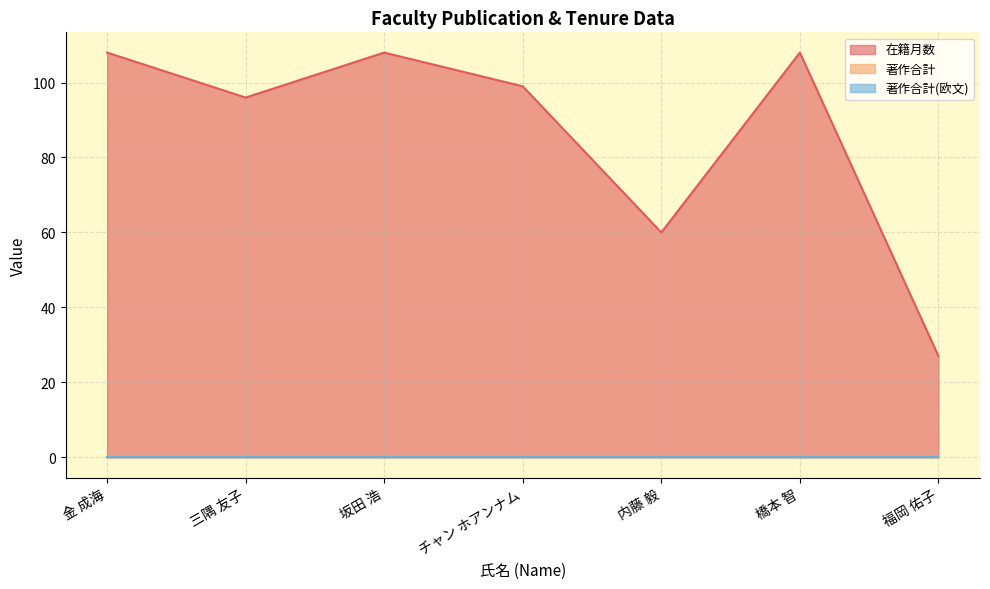

At which category is the sum across all series the highest?

金 成海